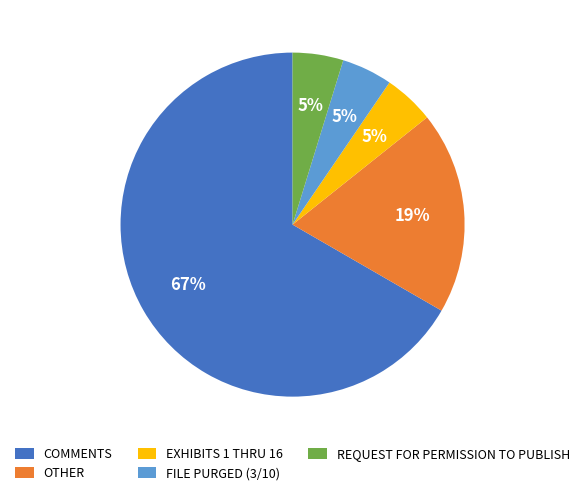

How many segments does this pie chart have?

5